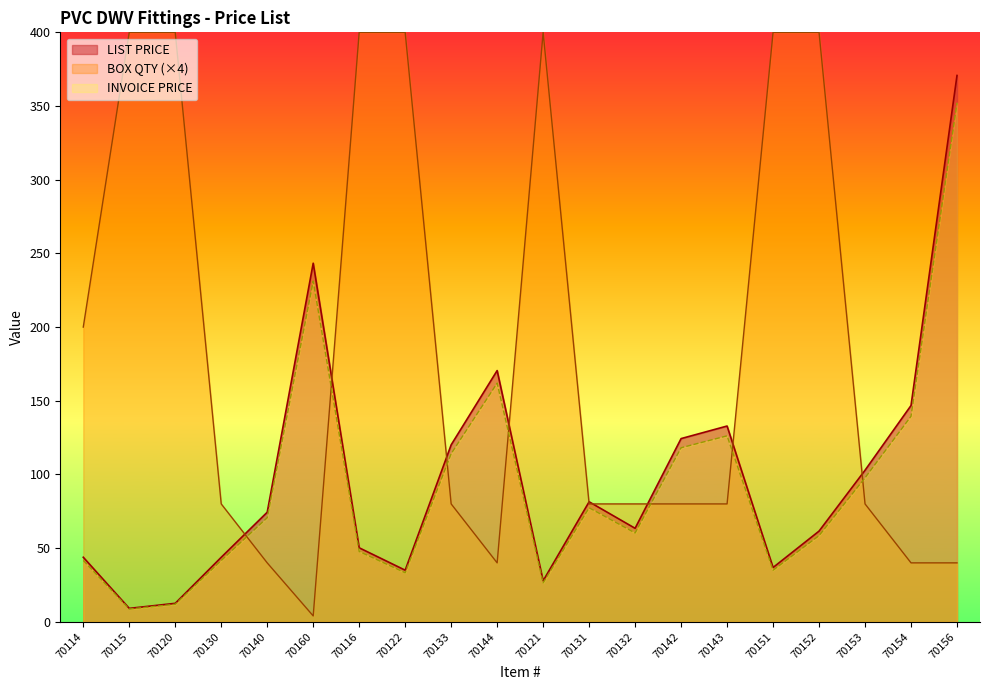

Which label corresponds to the largest value in the chart?

70115